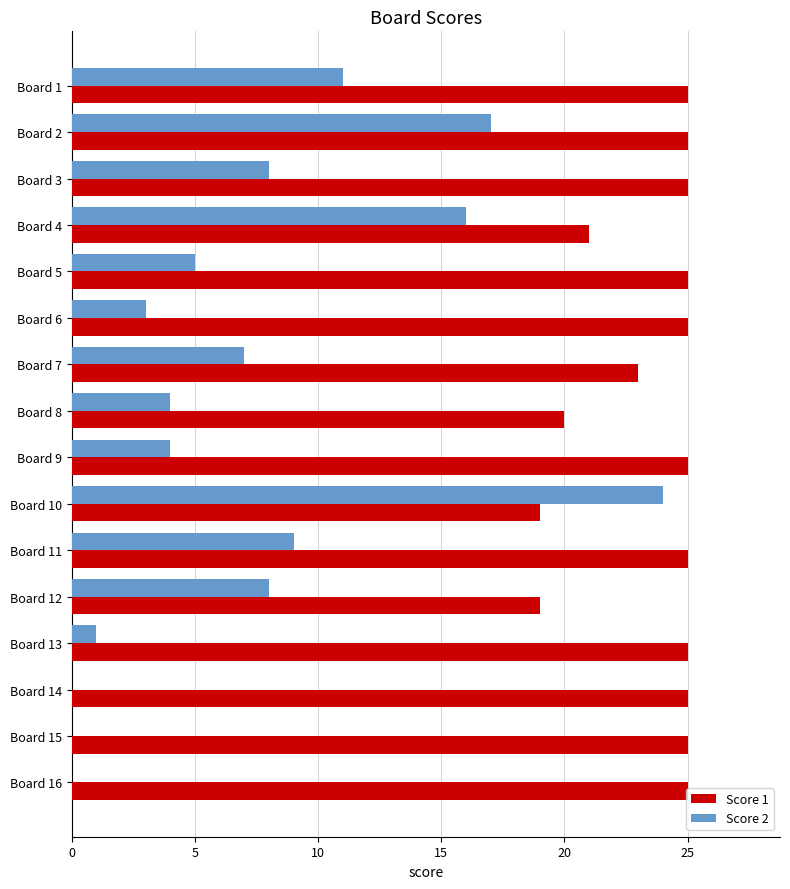

Count the number of categories in the chart.

16